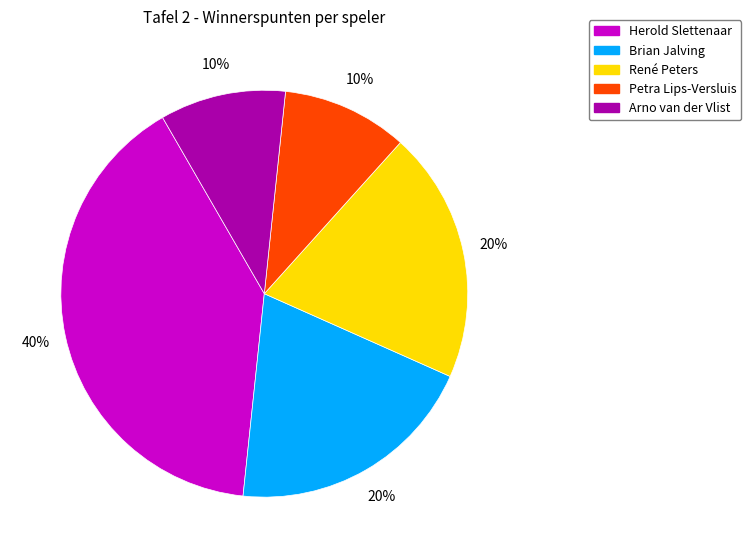

What percentage is the Brian Jalving slice, to the nearest percent?

20%